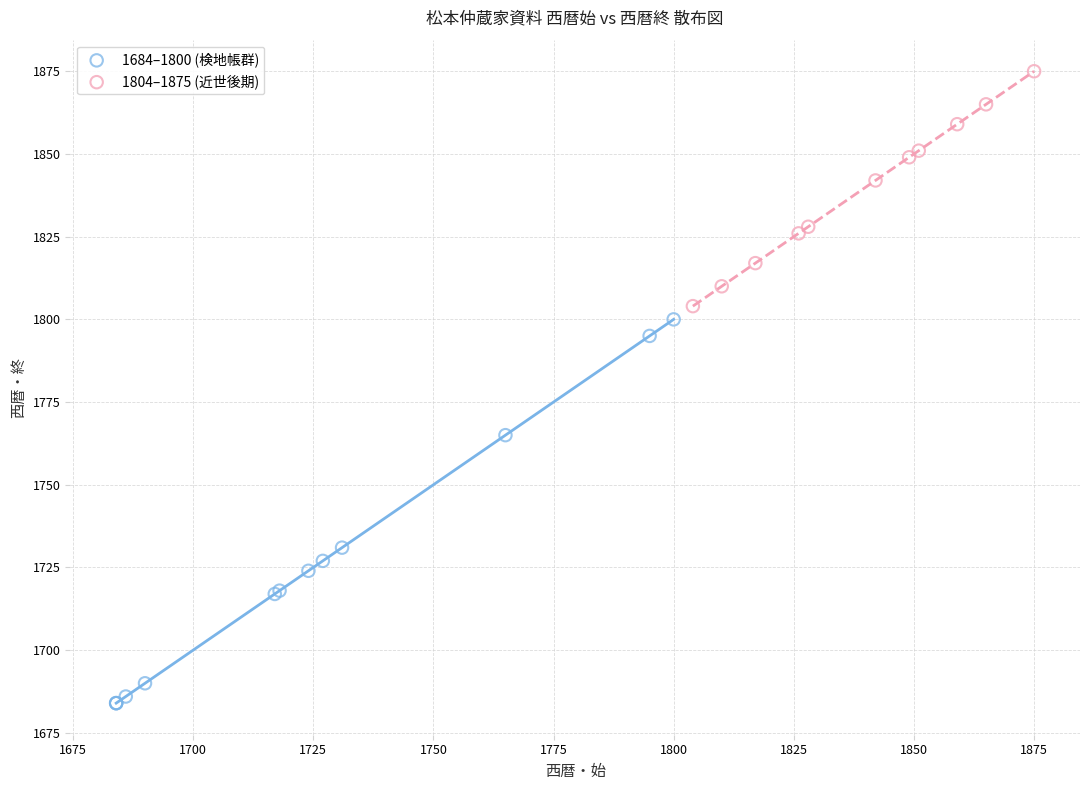

Which series contains the lowest Y value?

1684–1800 (検地帳群)